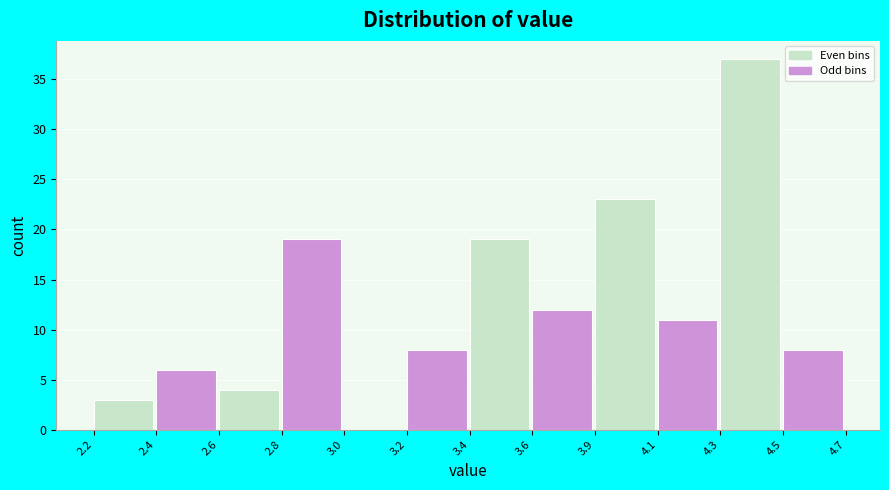

Reading left to right, list all the values displayed in this chart.

2.2=3	2.4=6	2.6=4	2.8=19	3.0=0	3.2=8	3.4=19	3.6=12	3.9=23	4.1=11	4.3=37	4.5=8